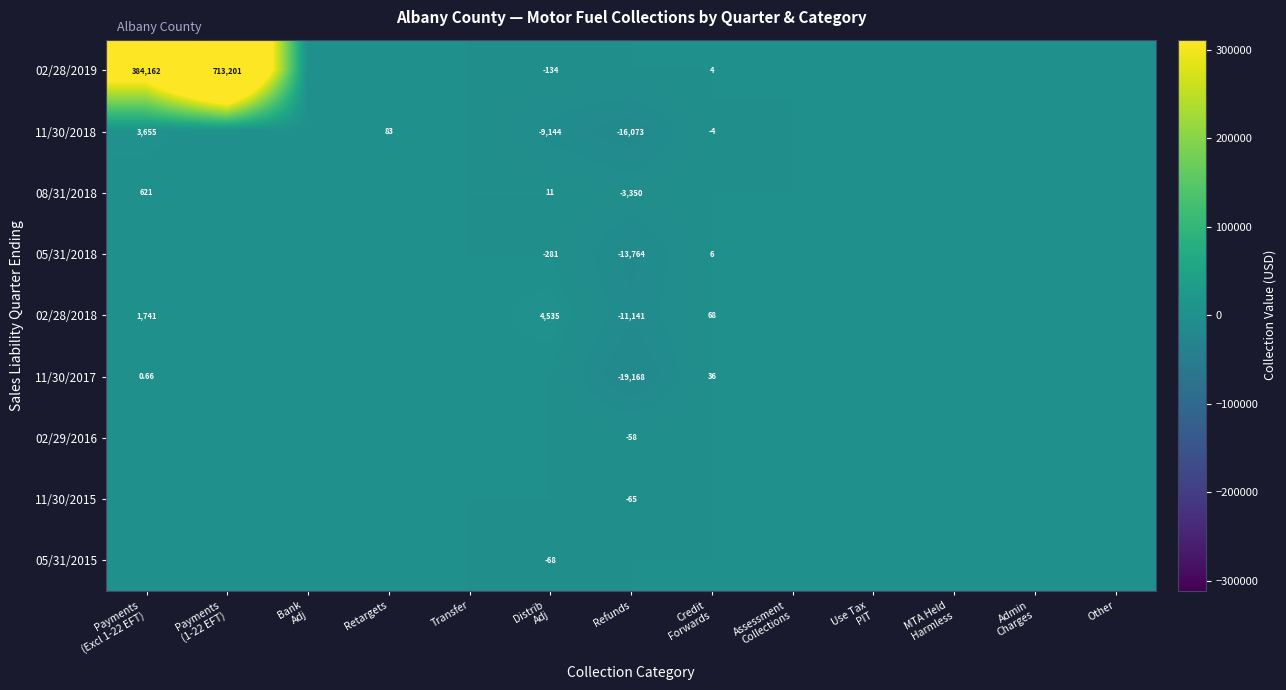

What is the average value of the 02/28/2019 series?

84402.5